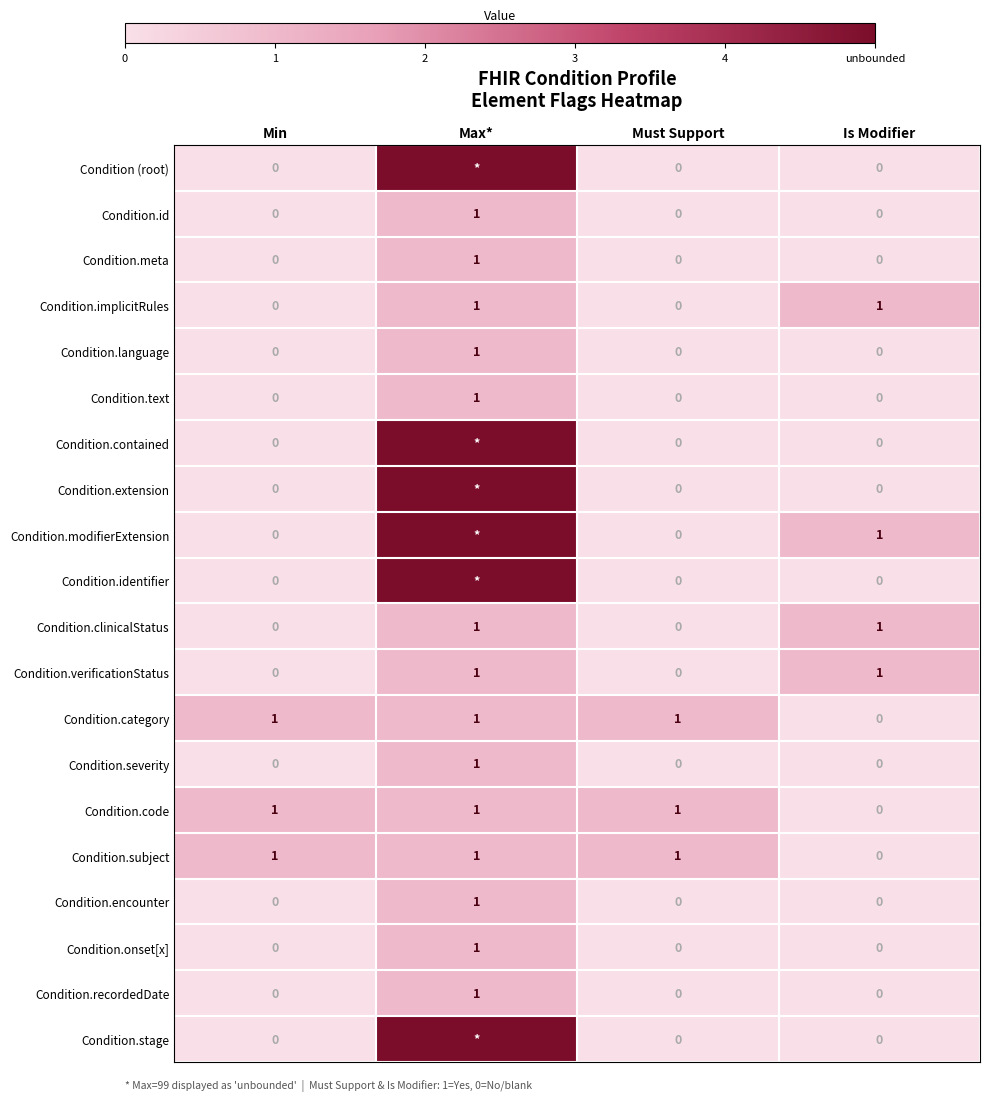

At which category is the sum across all series the highest?

Max*